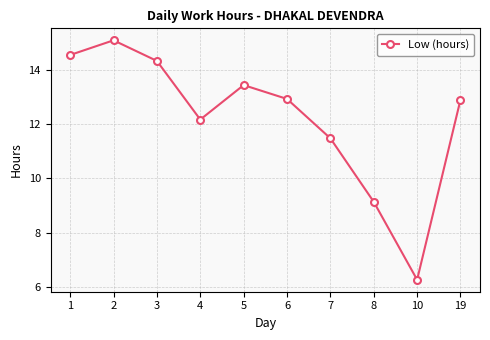

What is the difference between the second highest and second lowest values?

5.4